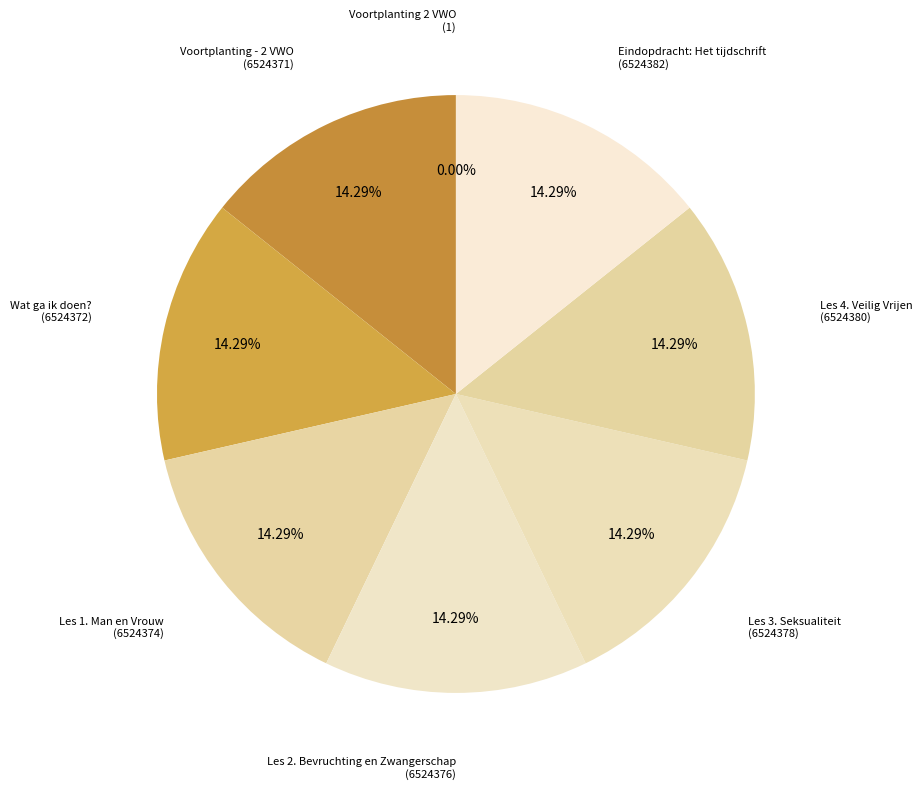

Approximately how many times larger is the value at Voortplanting - 2 VWO compared to Wat ga ik doen??

1.0